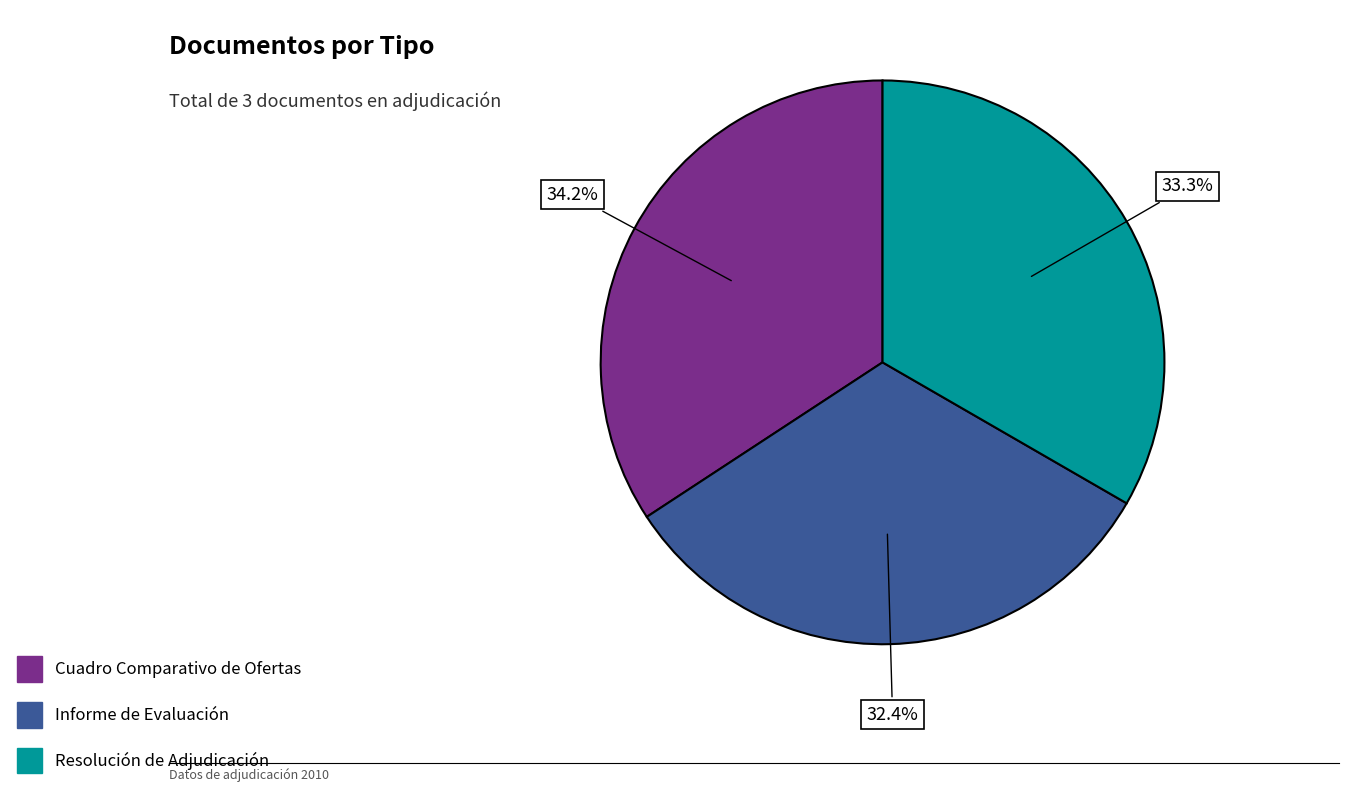

What percentage is NOT represented by Informe de Evaluación?

67.6%